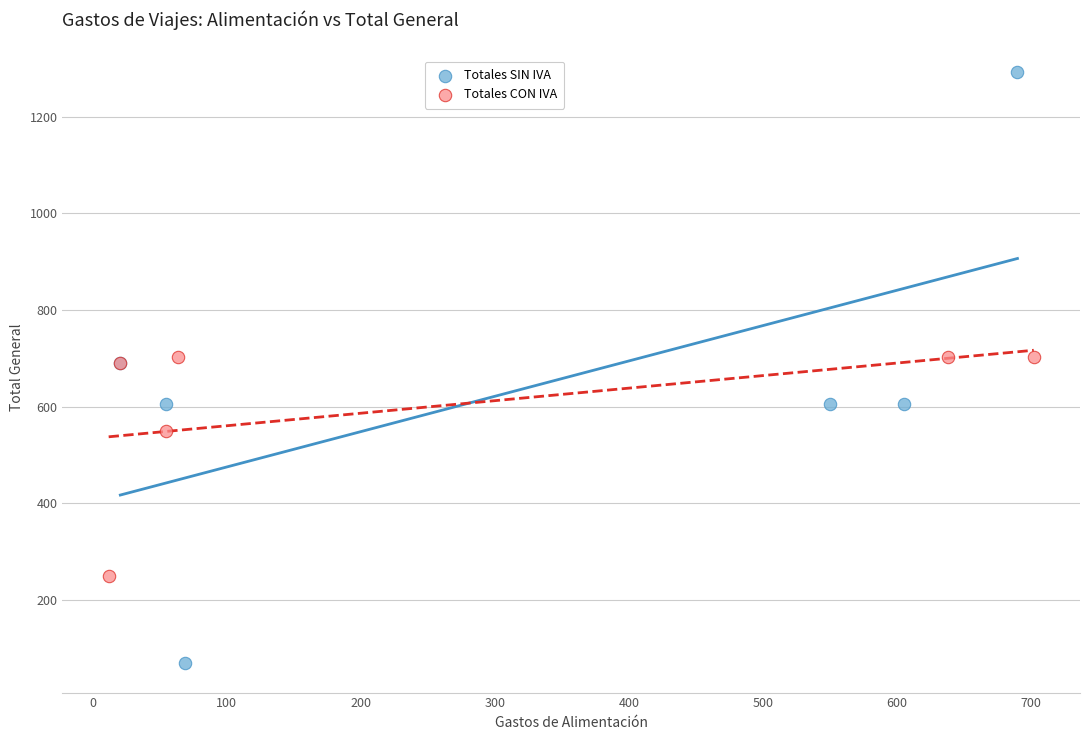

Which series reaches the maximum Y coordinate?

Totales SIN IVA